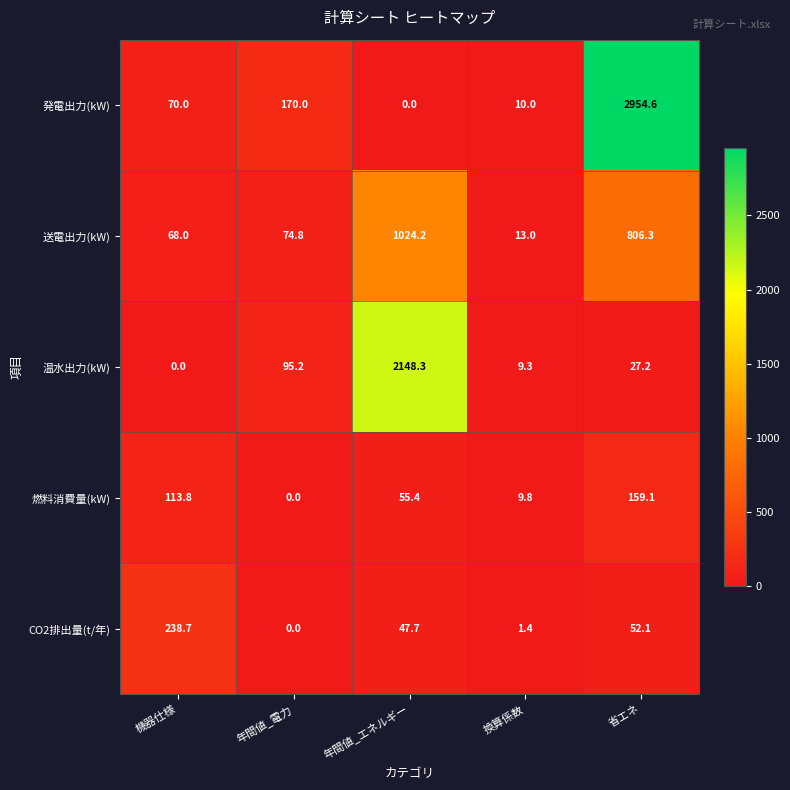

True or false: 発電出力(kW) has a value of 0.0 at 年間値_エネルギー.

True